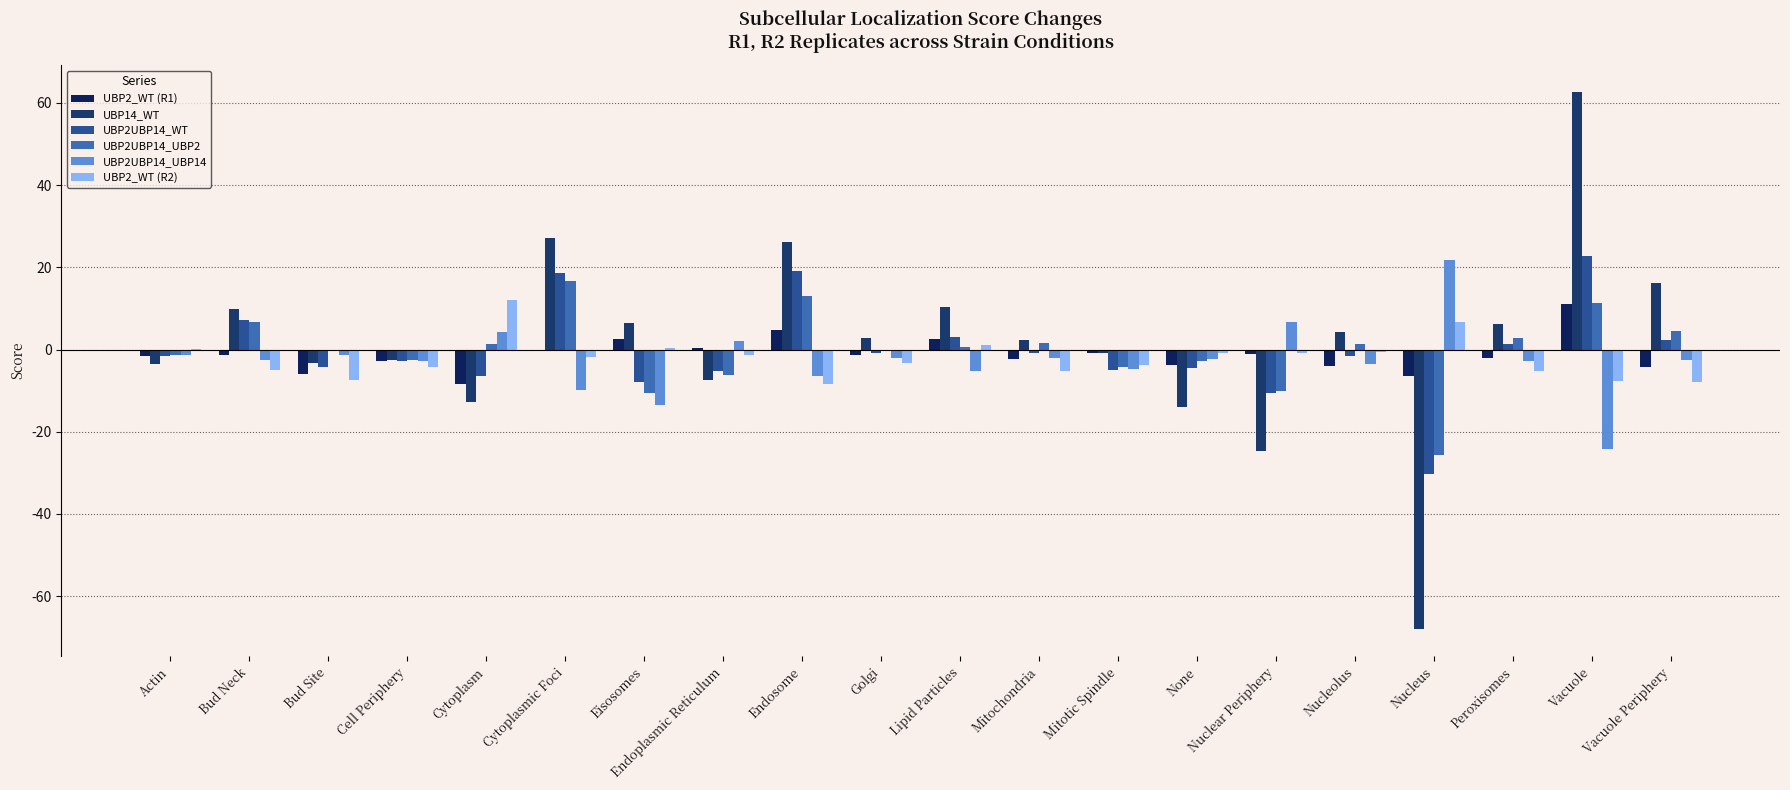

Reading left to right, what are all the values shown in this chart?

UBP2_WT (R1): -1.7	-1.3	-5.9	-2.7	-8.3	-0.3	2.5	0.4	4.8	-1.2	2.5	-2.2	-0.8	-3.7	-1.1	-3.9	-6.6	-2.1	11.0	-4.2
UBP14_WT: -3.4	9.9	-3.2	-2.5	-12.7	27.0	6.6	-7.4	26.2	2.8	10.4	2.2	-1.0	-13.9	-24.7	4.4	-68.1	6.2	62.7	16.3
UBP2UBP14_WT: -1.5	7.1	-4.3	-2.9	-6.5	18.7	-8.0	-5.1	19.2	-0.9	3.0	-0.8	-5.0	-4.6	-10.5	-1.7	-30.2	1.2	22.8	2.4
UBP2UBP14_UBP2: -1.4	6.7	-0.2	-2.6	1.4	16.7	-10.6	-6.1	12.9	-0.1	0.5	1.6	-4.3	-2.7	-10.1	1.3	-25.6	2.7	11.3	4.6
UBP2UBP14_UBP14: -1.4	-2.6	-1.3	-2.7	4.3	-9.8	-13.4	2.0	-6.5	-2.1	-5.3	-2.1	-4.7	-2.2	6.6	-3.6	21.8	-2.9	-24.1	-2.7
UBP2_WT (R2): 0.1	-5.0	-7.4	-4.3	12.0	-1.8	0.3	-1.4	-8.3	-3.3	1.1	-5.2	-3.7	-1.0	-0.8	-0.6	6.6	-5.1	-7.6	-7.8